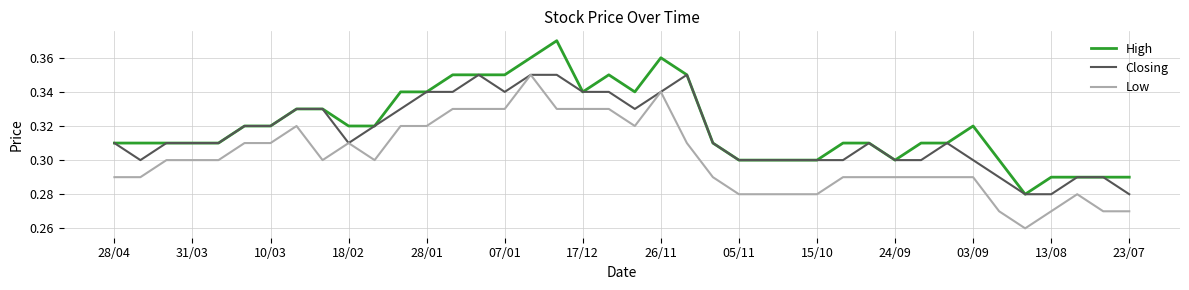

Rank the series by their average value, from highest to lowest.

High, Closing, Low